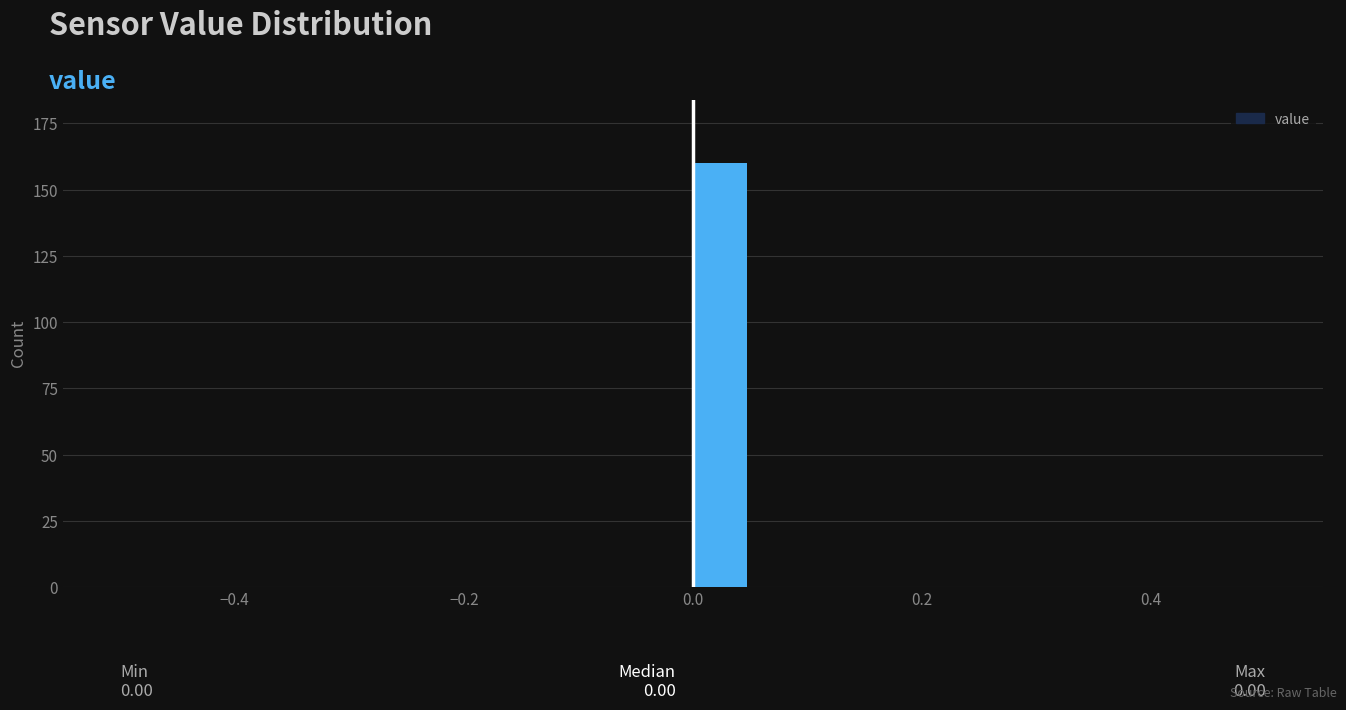

Around what value on the x-axis is the tallest bar? Give the approximate position of its centre, as read against the axis.

0.02